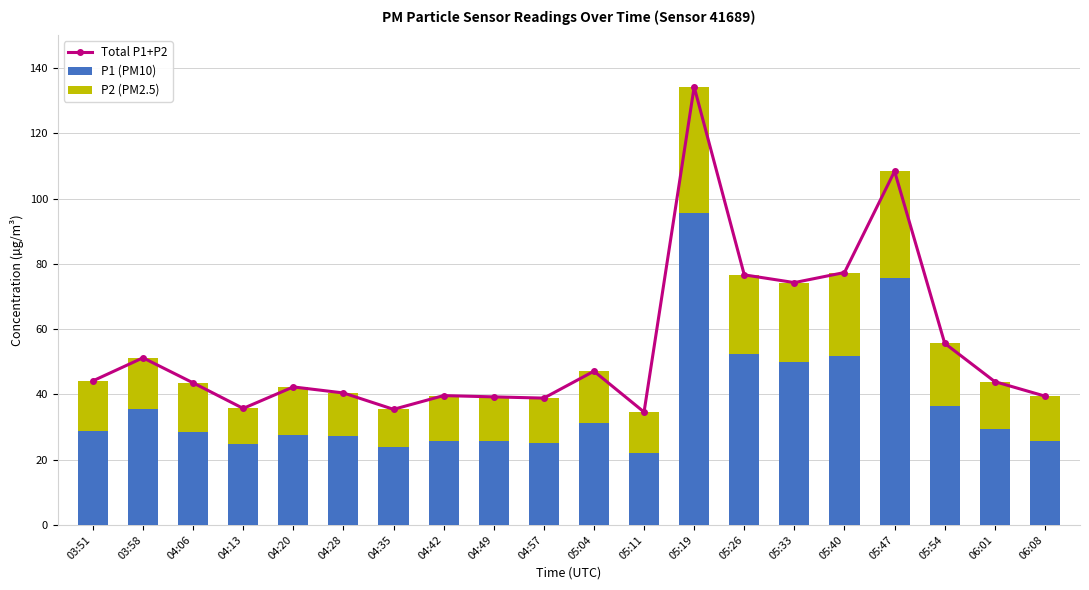

The value of Total P1+P2 at 05:54 is 55.6. True or false?

True